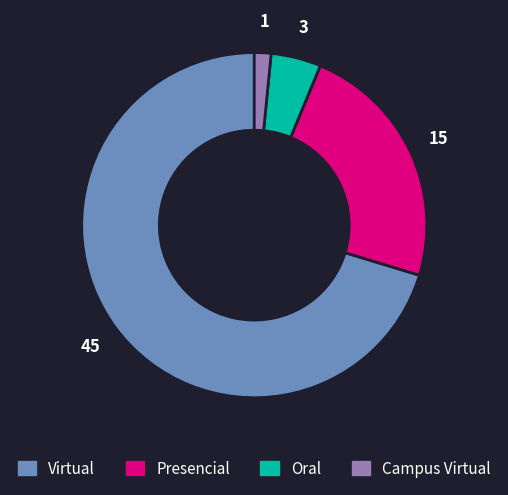

Do Oral and Virtual together represent more than half of the pie?

Yes